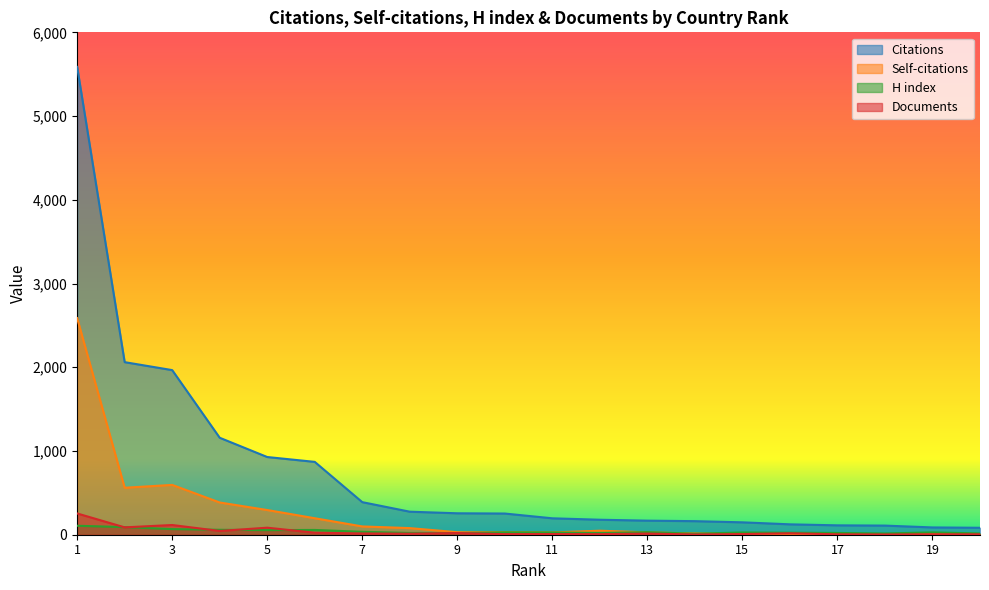

Which category has the highest value across all series?

1